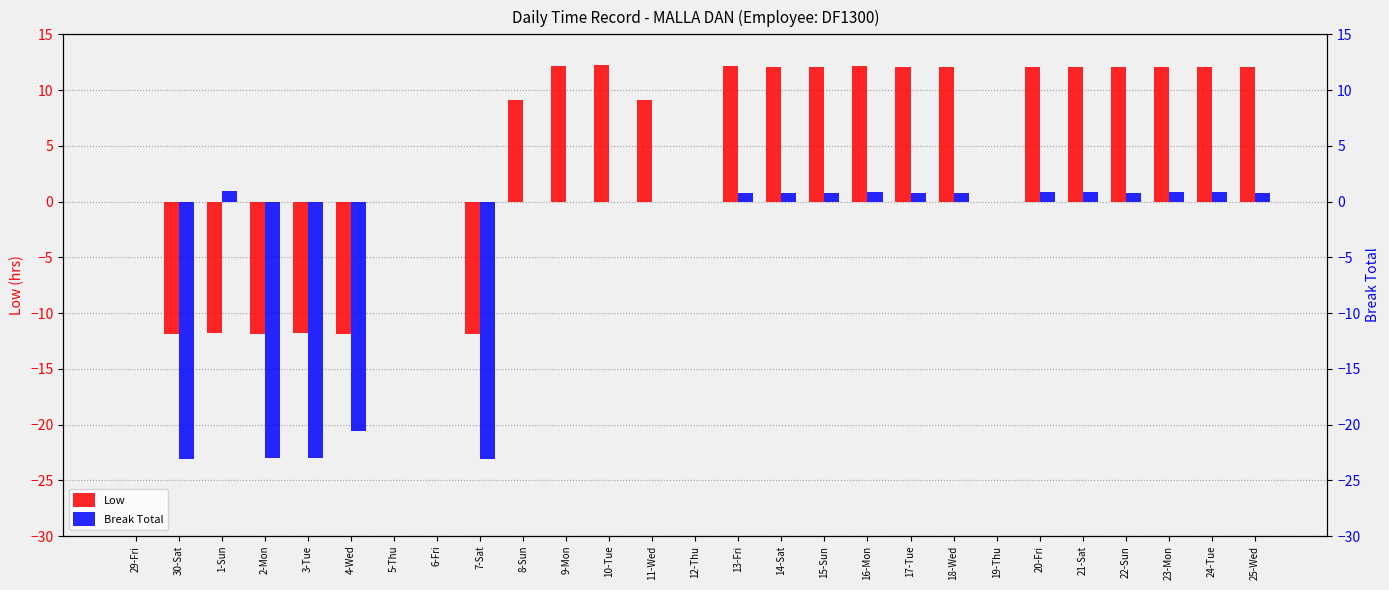

Is it true that Break Total equals -40.8 at 2-Mon?

False